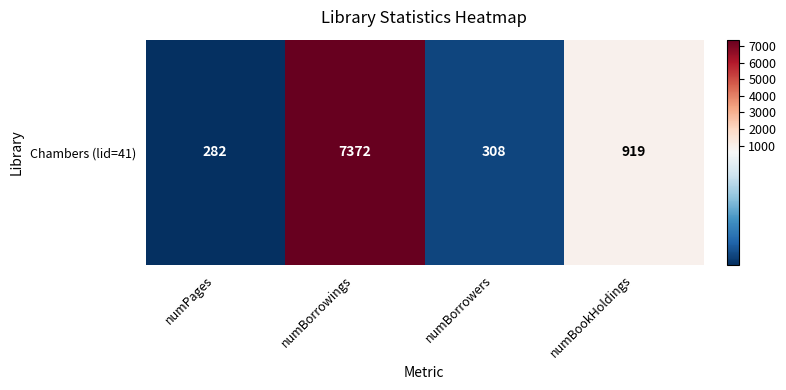

At which label is the value closest to 3827?

numBookHoldings